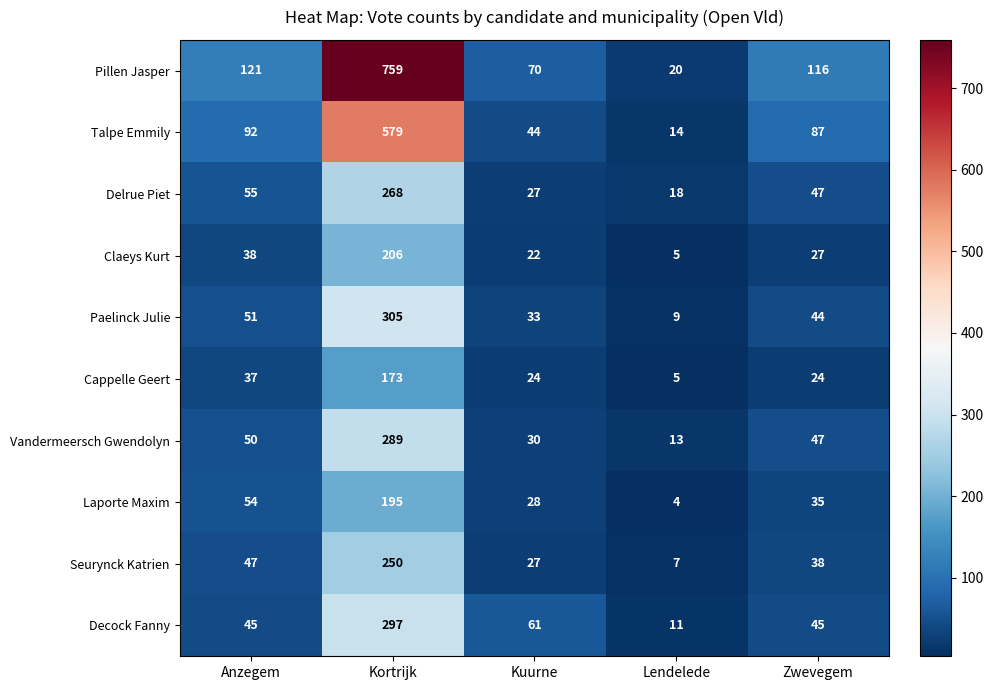

Which series has the largest total across all categories?

Pillen Jasper